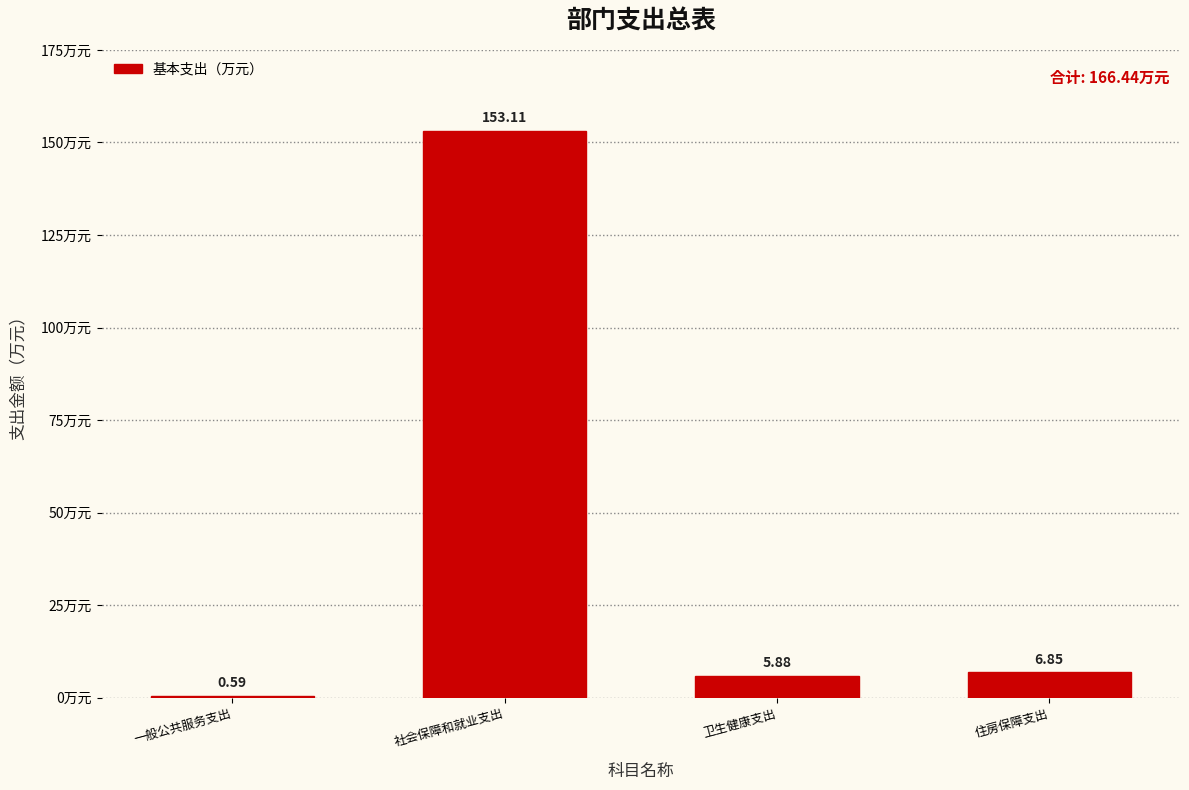

What is the label of the 4th bar from the right?

一般公共服务支出